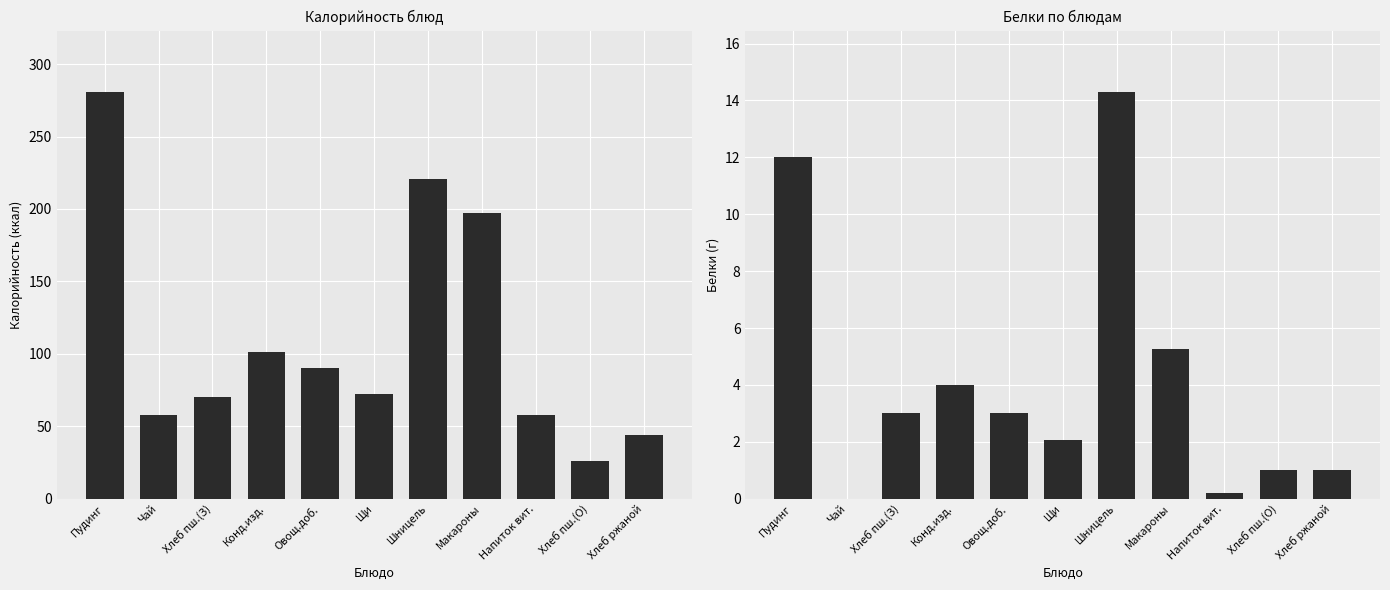

Which series changed the most between Щи and Макароны?

Калорийность